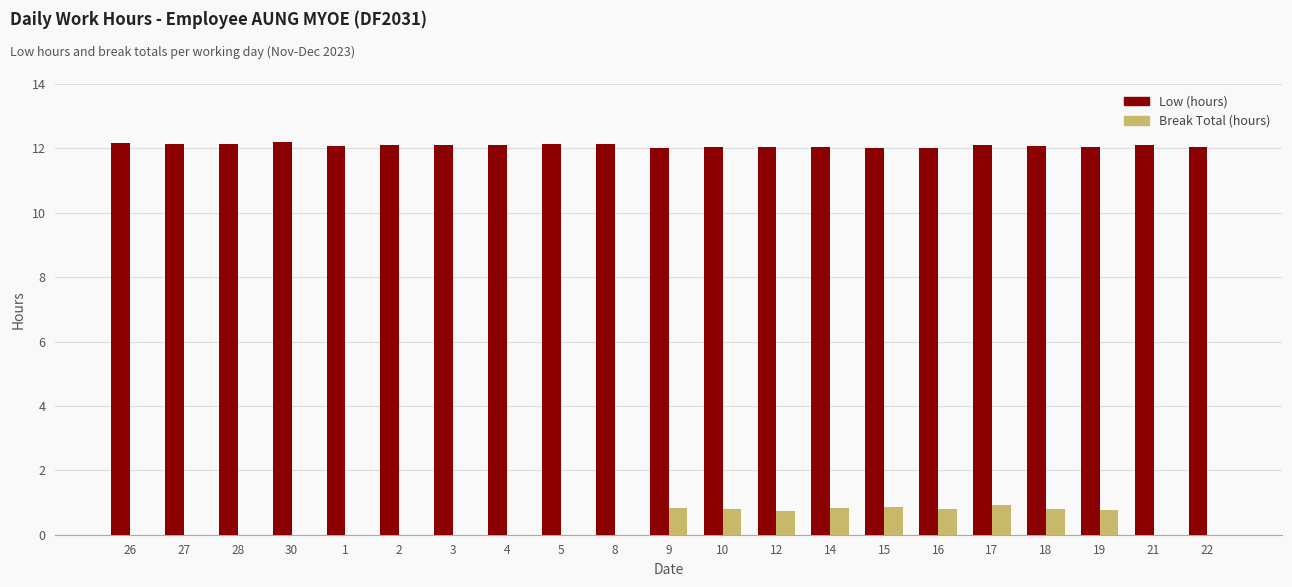

What is the sum of the Low (hours) values at 17 and 14?

24.1